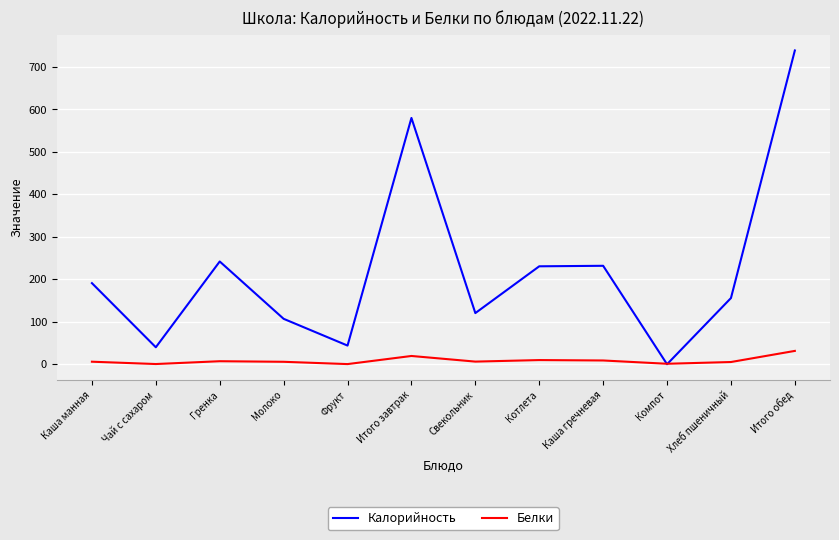

What are all the series names shown in the legend?

Калорийность, Белки